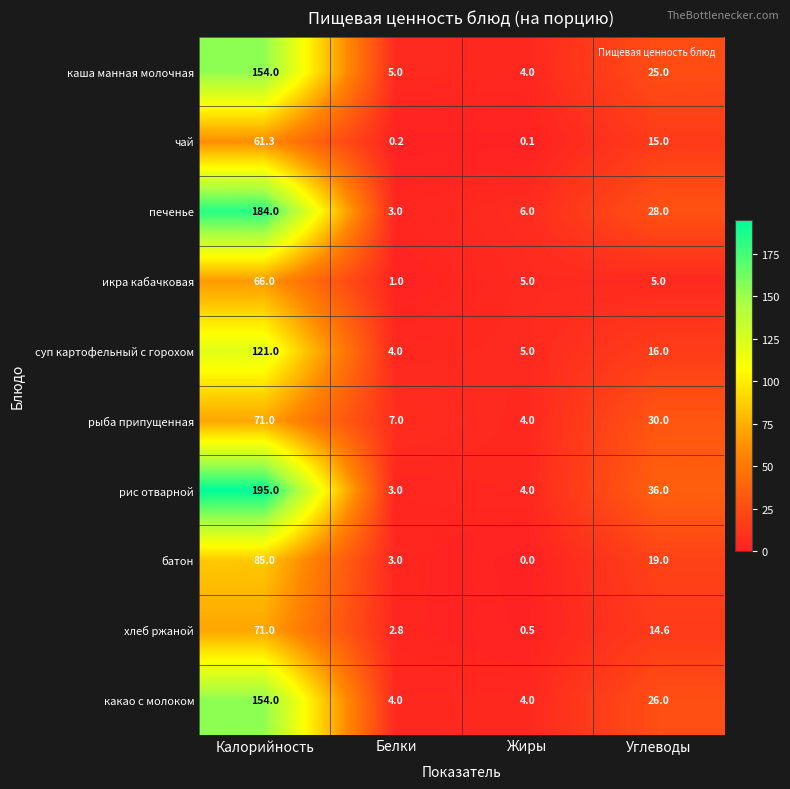

What is the average value of the какао с молоком series?

47.0